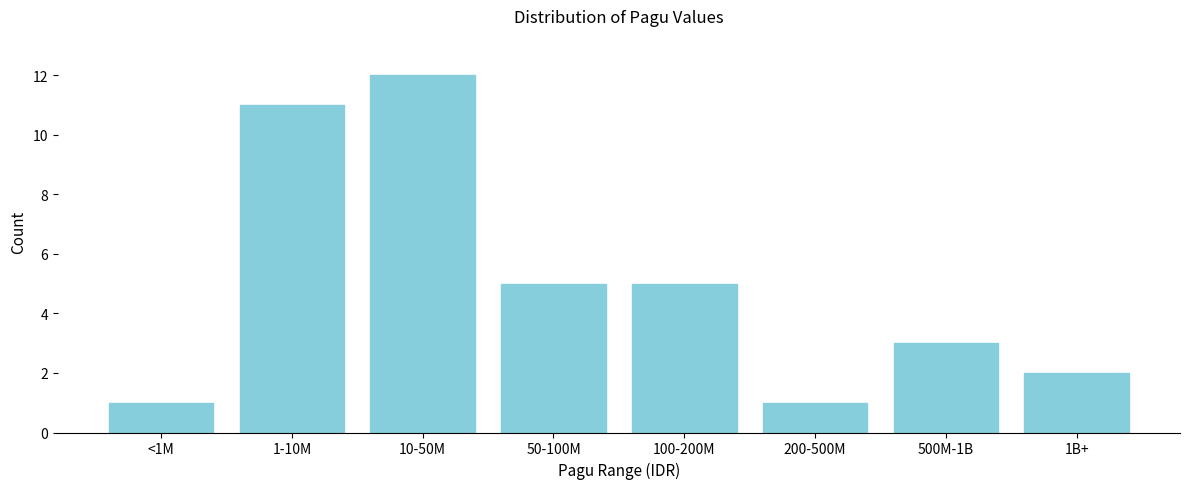

Reading right to left, list all the values displayed in this chart.

2	3	1	5	5	12	11	1